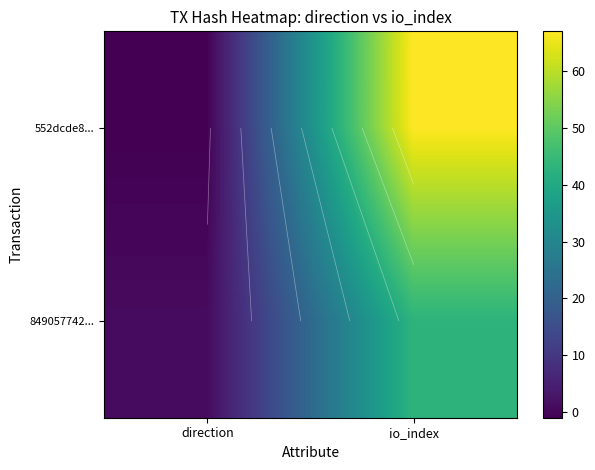

Rank the series at io_index from highest to lowest value.

552dcde8..., 849057742...